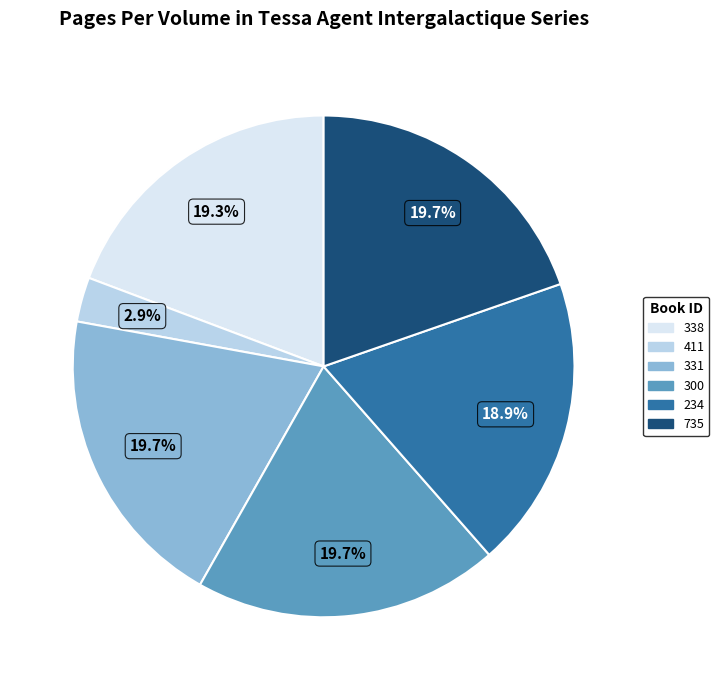

To the nearest percent, what portion does 331 represent?

20%